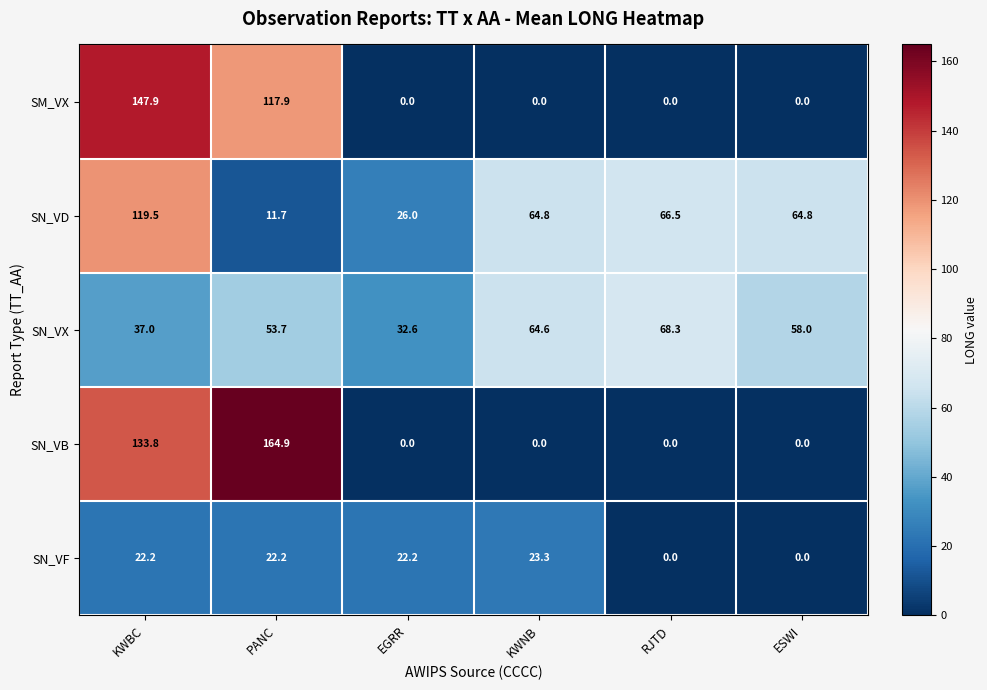

At which category is the sum across all series the highest?

KWBC